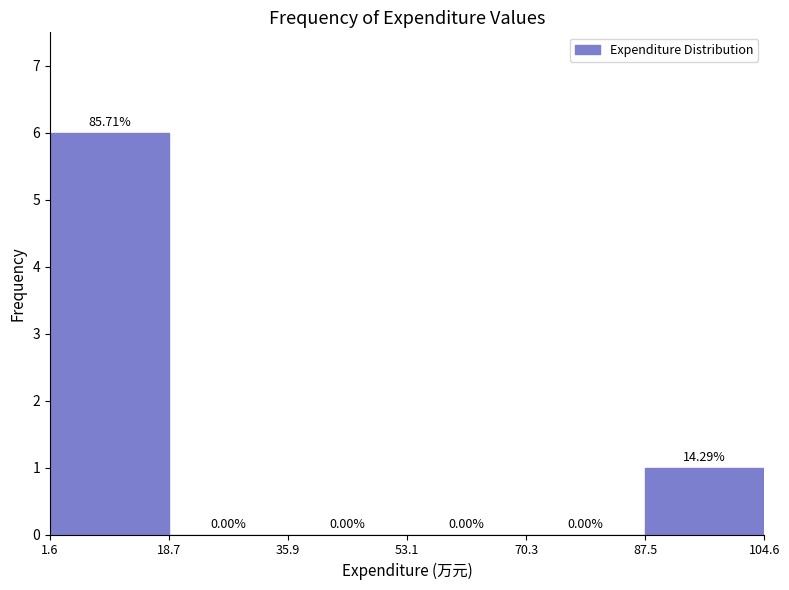

Over which range of the x-axis is the bar tallest?

1.6 to 18.7